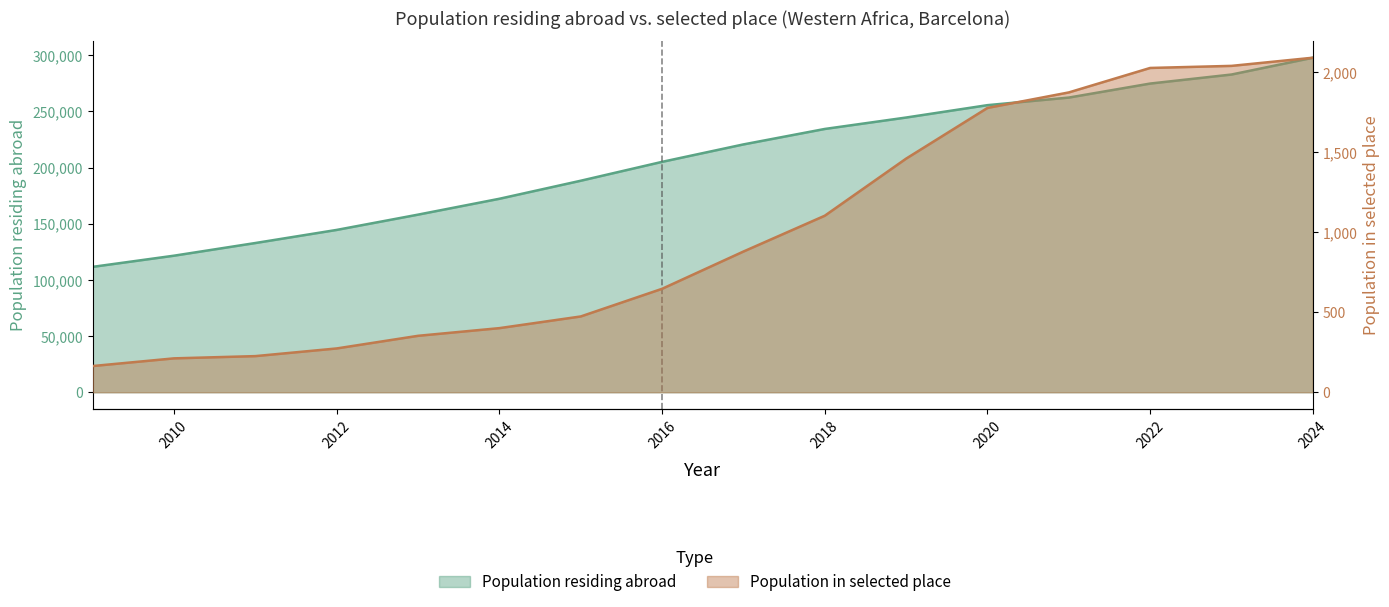

What is the value of the Population in selected place point at the 16th from the left?

2092